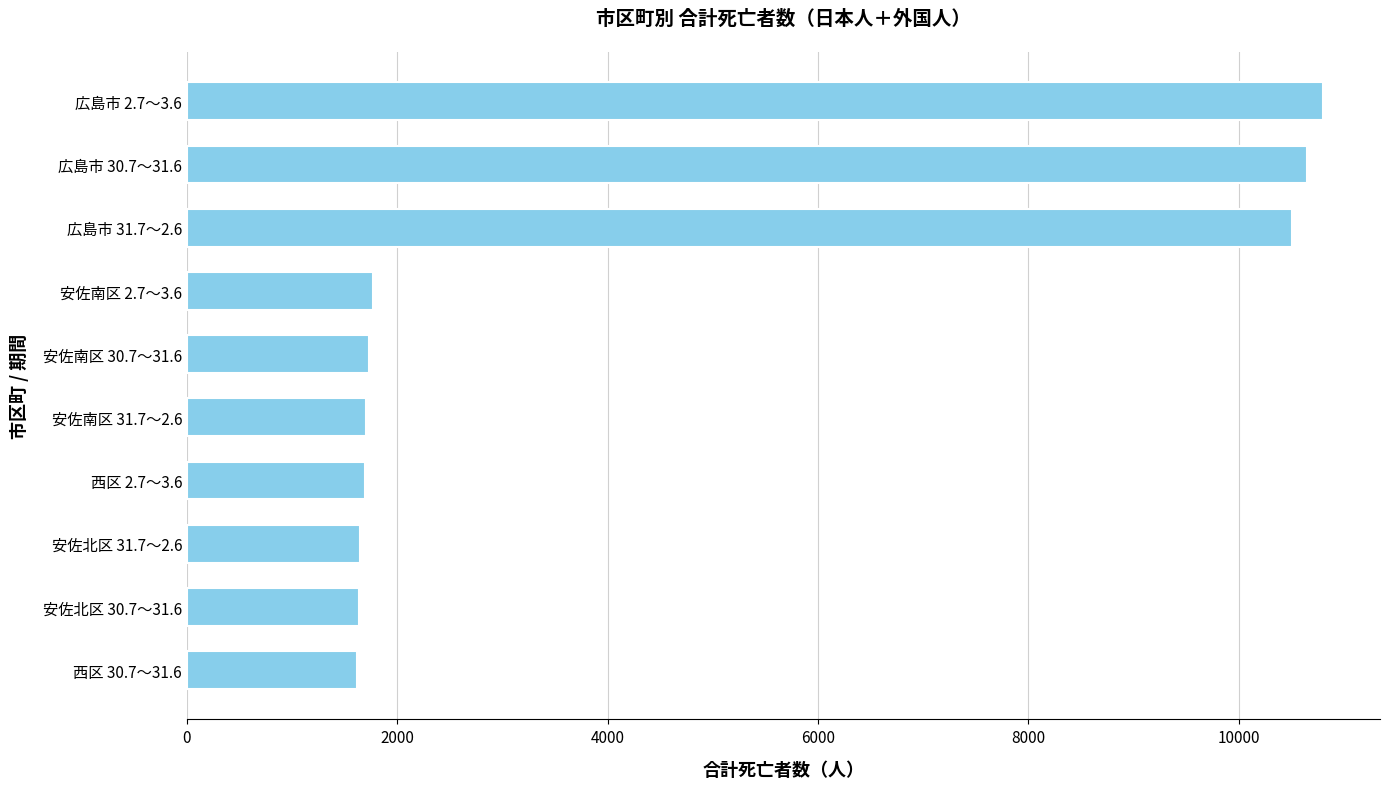

What is the greatest value displayed?

10804